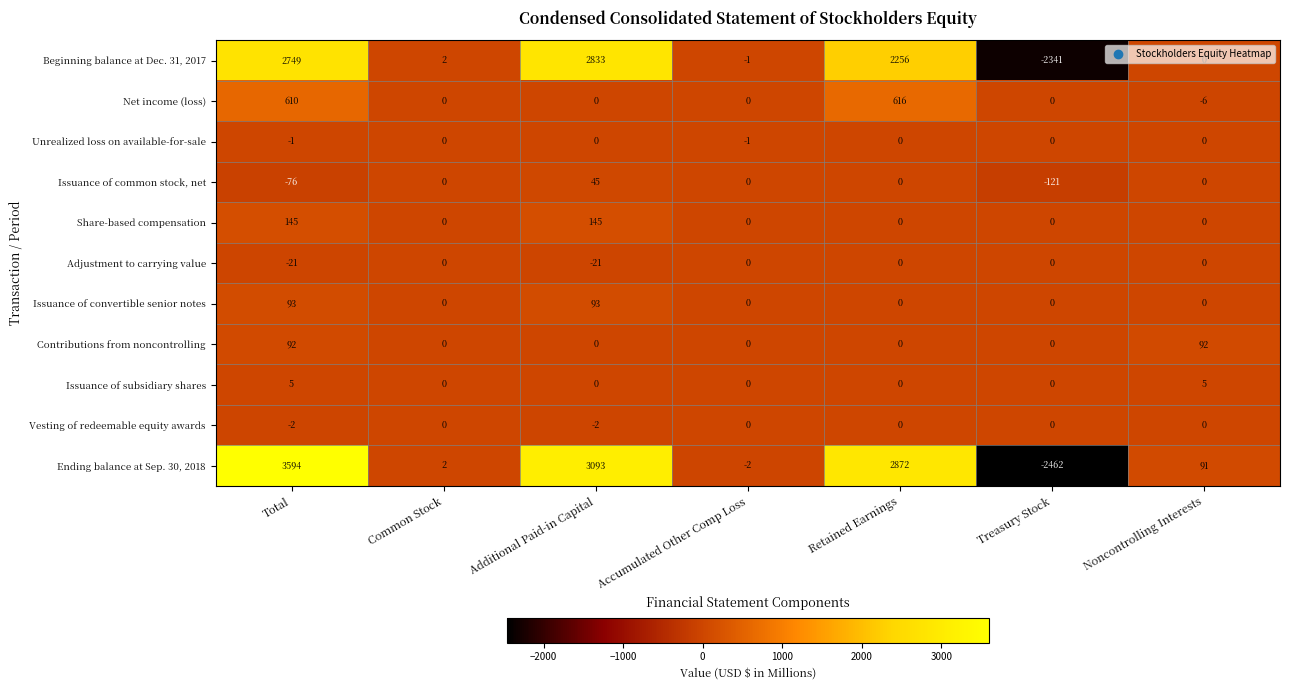

What is the difference between the highest and lowest values at Accumulated Other Comp Loss?

2